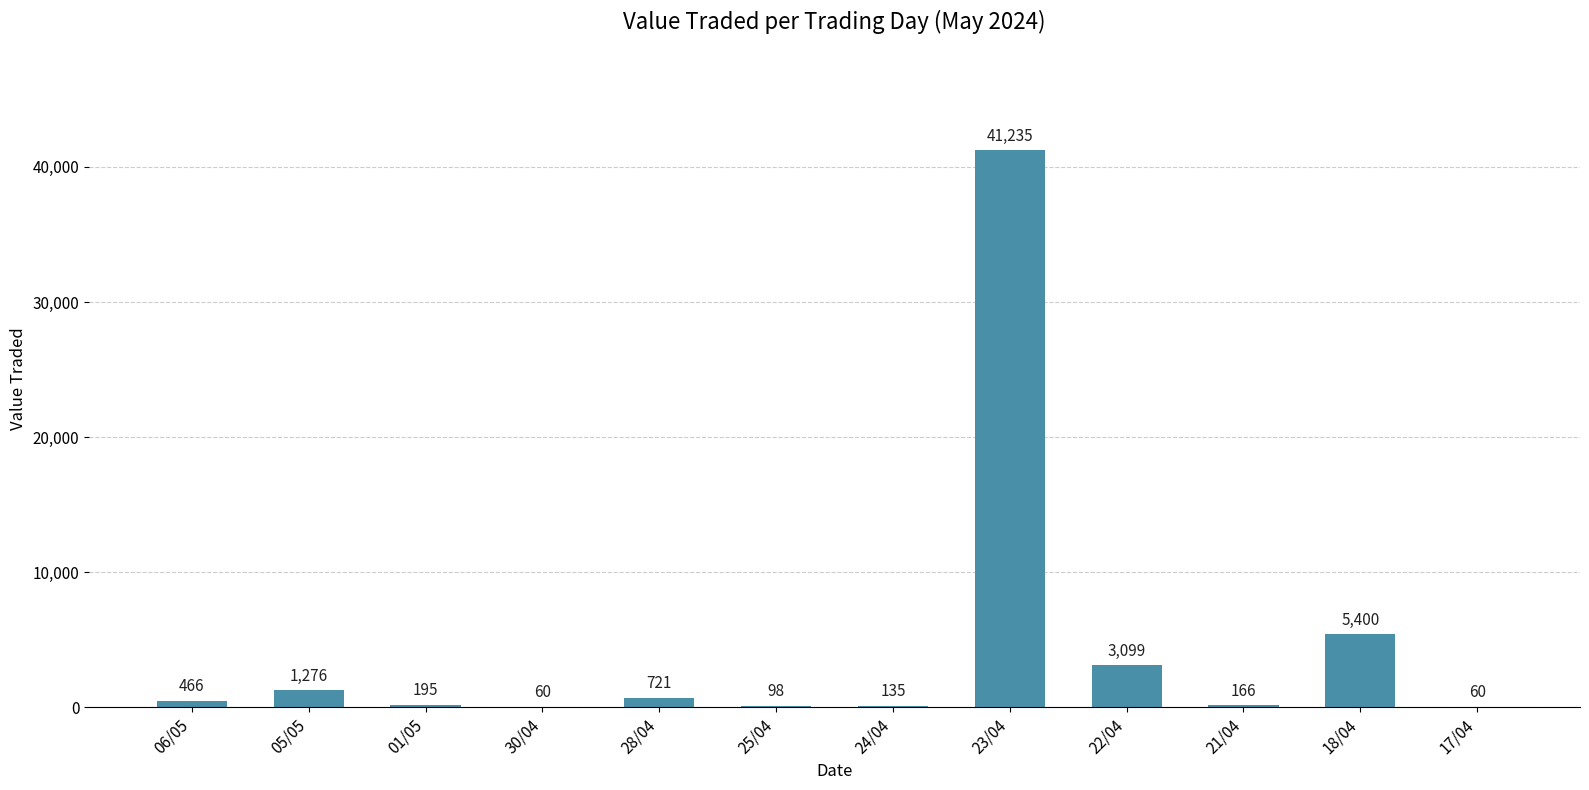

Reading left to right, extract all data points from this chart.

466	1276	195	60	721	98	135	41235	3099	166	5400	60